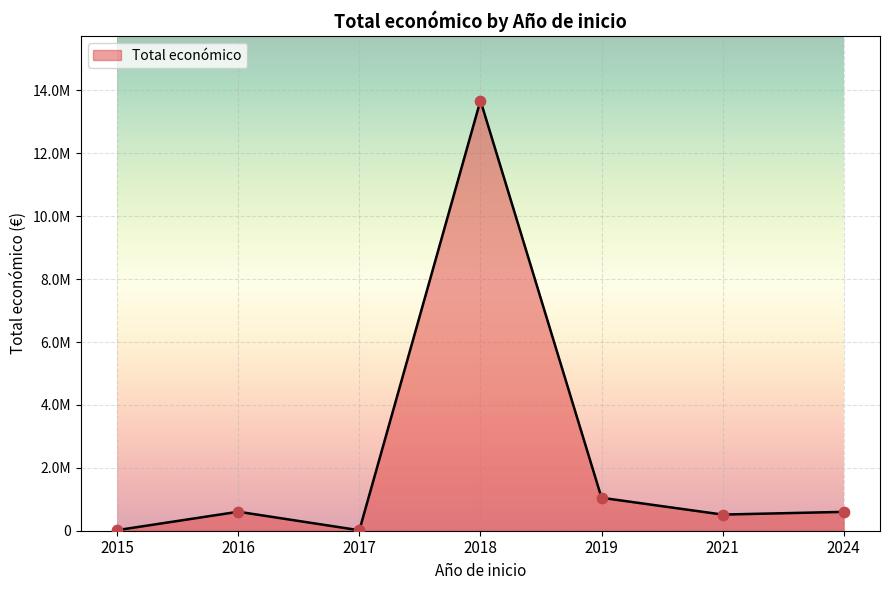

Is this an area chart (filled region under the line)?

Yes